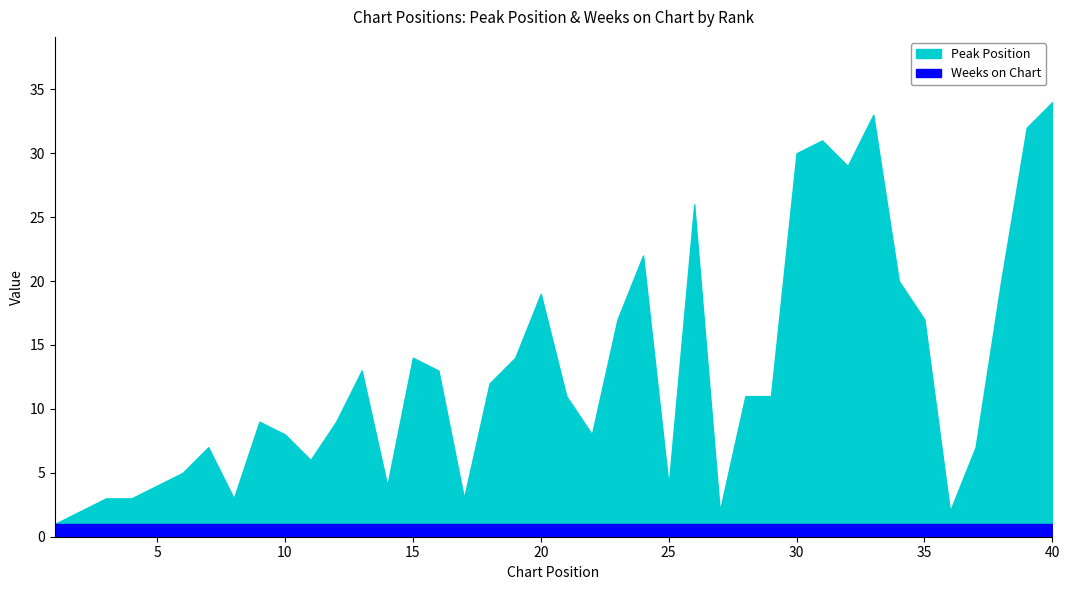

True or false: Weeks on Chart and Peak Position intersect in this chart.

False